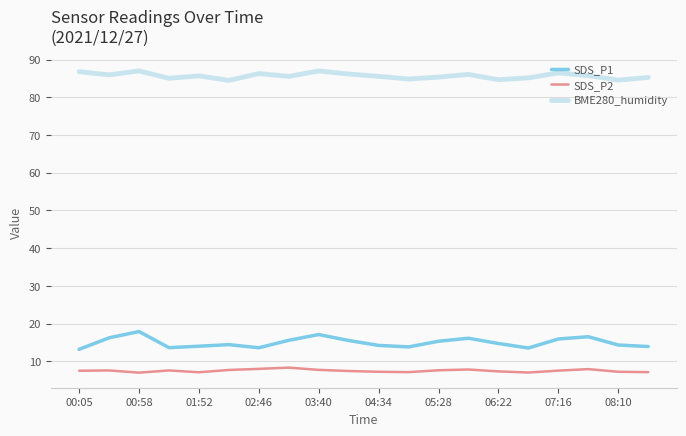

What is the minimum value for SDS_P2?

7.0